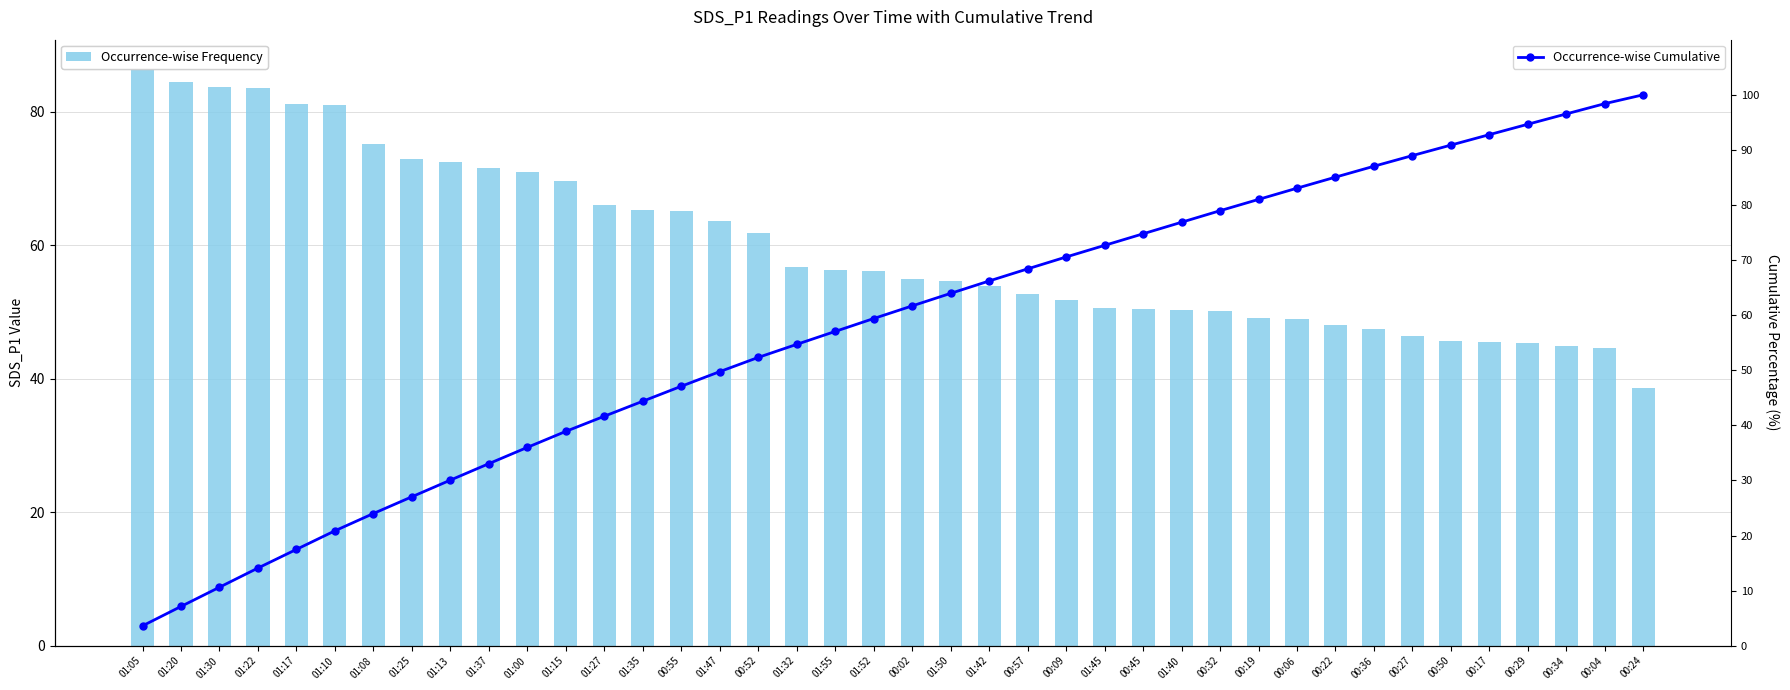

What is the label of the 36th bar from the left?

00:17